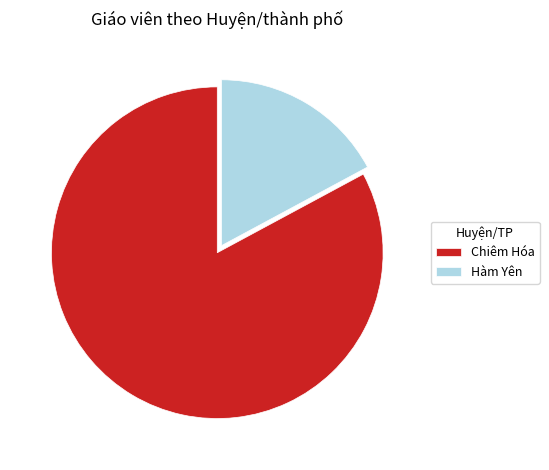

Is the sum of Chiêm Hóa and Hàm Yên greater than half?

Yes